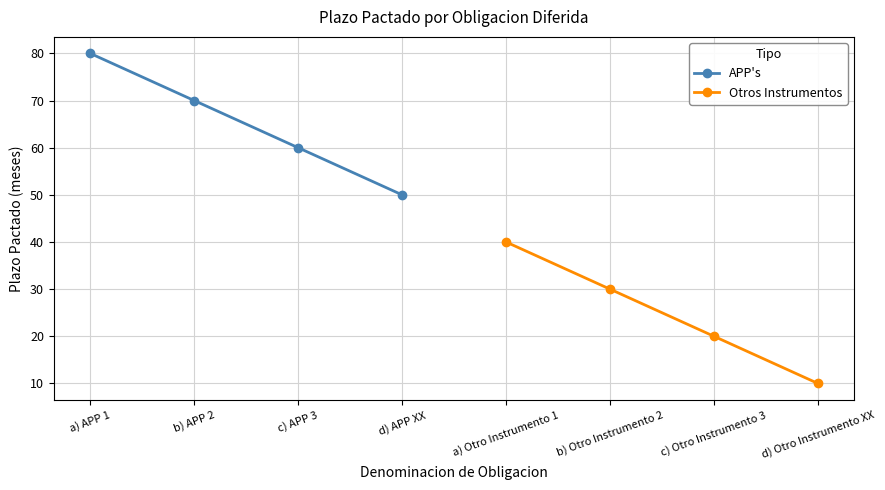

What is the average value of the APP's series?

65